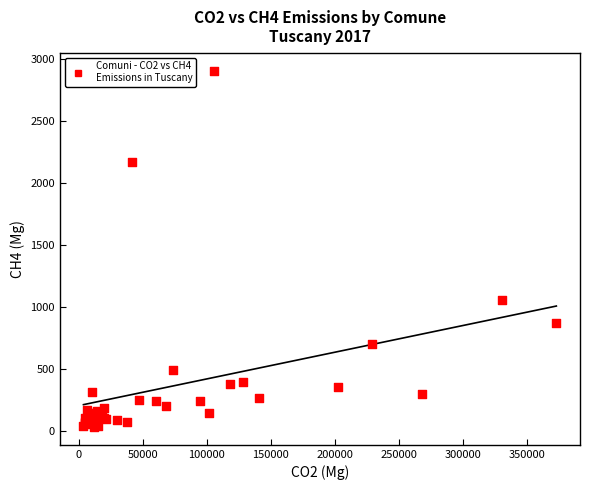

What Y value in the scatter plot is closest to 1468?

1057.2